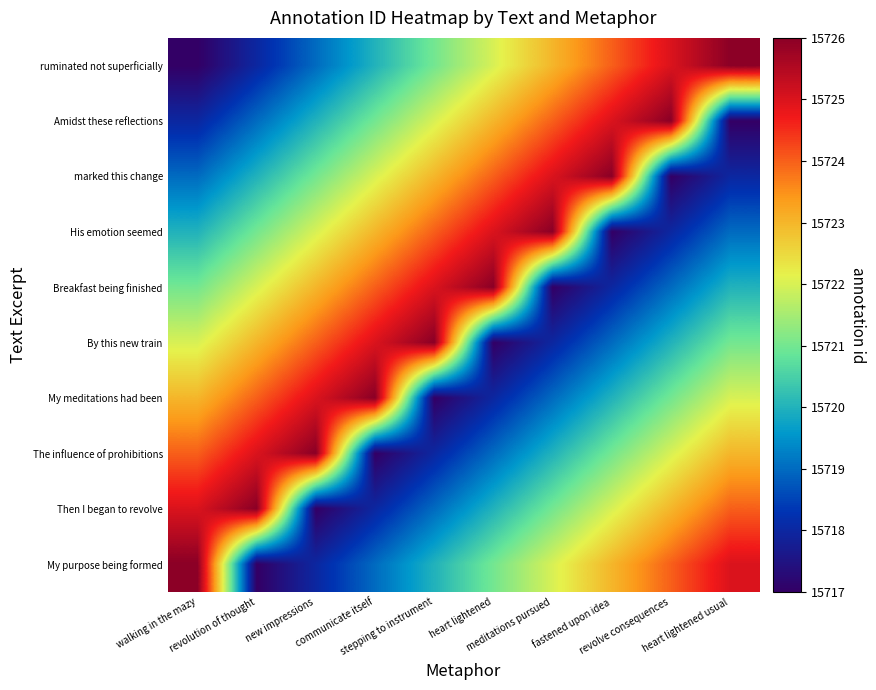

Reading left to right, transcribe all the data shown in this chart.

ruminated not superficially: walking in the mazy=15717	revolution of thought=15718	new impressions=15719	communicate itself=15720	stepping to instrument=15721	heart lightened=15722	meditations pursued=15723	fastened upon idea=15724	revolve consequences=15725	heart lightened usual=15726
Amidst these reflections: walking in the mazy=15718	revolution of thought=15719	new impressions=15720	communicate itself=15721	stepping to instrument=15722	heart lightened=15723	meditations pursued=15724	fastened upon idea=15725	revolve consequences=15726	heart lightened usual=15717
marked this change: walking in the mazy=15719	revolution of thought=15720	new impressions=15721	communicate itself=15722	stepping to instrument=15723	heart lightened=15724	meditations pursued=15725	fastened upon idea=15726	revolve consequences=15717	heart lightened usual=15718
His emotion seemed: walking in the mazy=15720	revolution of thought=15721	new impressions=15722	communicate itself=15723	stepping to instrument=15724	heart lightened=15725	meditations pursued=15726	fastened upon idea=15717	revolve consequences=15718	heart lightened usual=15719
Breakfast being finished: walking in the mazy=15721	revolution of thought=15722	new impressions=15723	communicate itself=15724	stepping to instrument=15725	heart lightened=15726	meditations pursued=15717	fastened upon idea=15718	revolve consequences=15719	heart lightened usual=15720
By this new train: walking in the mazy=15722	revolution of thought=15723	new impressions=15724	communicate itself=15725	stepping to instrument=15726	heart lightened=15717	meditations pursued=15718	fastened upon idea=15719	revolve consequences=15720	heart lightened usual=15721
My meditations had been: walking in the mazy=15723	revolution of thought=15724	new impressions=15725	communicate itself=15726	stepping to instrument=15717	heart lightened=15718	meditations pursued=15719	fastened upon idea=15720	revolve consequences=15721	heart lightened usual=15722
The influence of prohibitions: walking in the mazy=15724	revolution of thought=15725	new impressions=15726	communicate itself=15717	stepping to instrument=15718	heart lightened=15719	meditations pursued=15720	fastened upon idea=15721	revolve consequences=15722	heart lightened usual=15723
Then I began to revolve: walking in the mazy=15725	revolution of thought=15726	new impressions=15717	communicate itself=15718	stepping to instrument=15719	heart lightened=15720	meditations pursued=15721	fastened upon idea=15722	revolve consequences=15723	heart lightened usual=15724
My purpose being formed: walking in the mazy=15726	revolution of thought=15717	new impressions=15718	communicate itself=15719	stepping to instrument=15720	heart lightened=15721	meditations pursued=15722	fastened upon idea=15723	revolve consequences=15724	heart lightened usual=15725